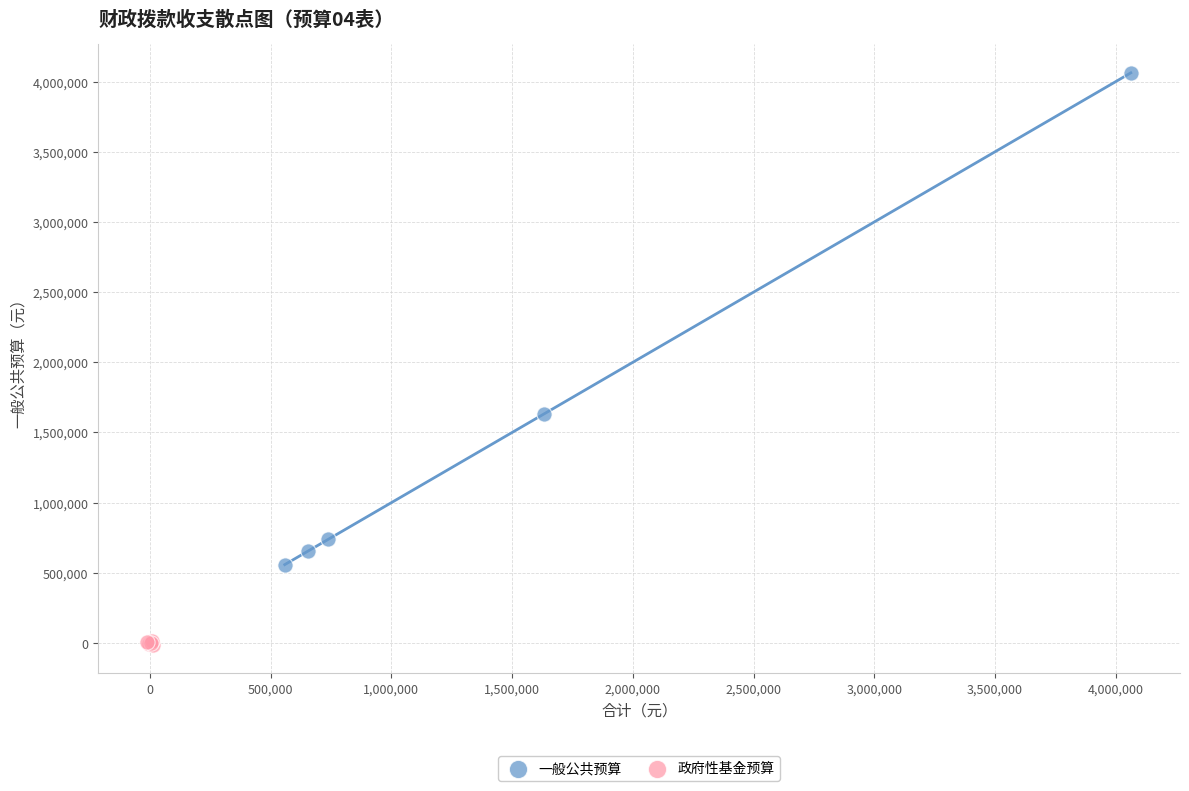

Which series contains the lowest Y value?

政府性基金预算